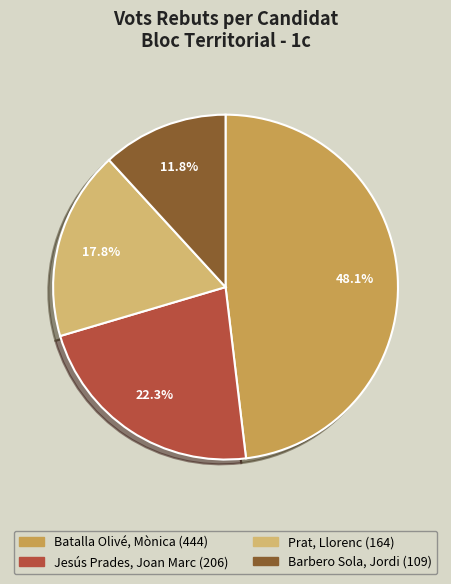

What percentage do Jesús Prades, Joan Marc and Batalla Olivé, Mònica together represent?

70.4%